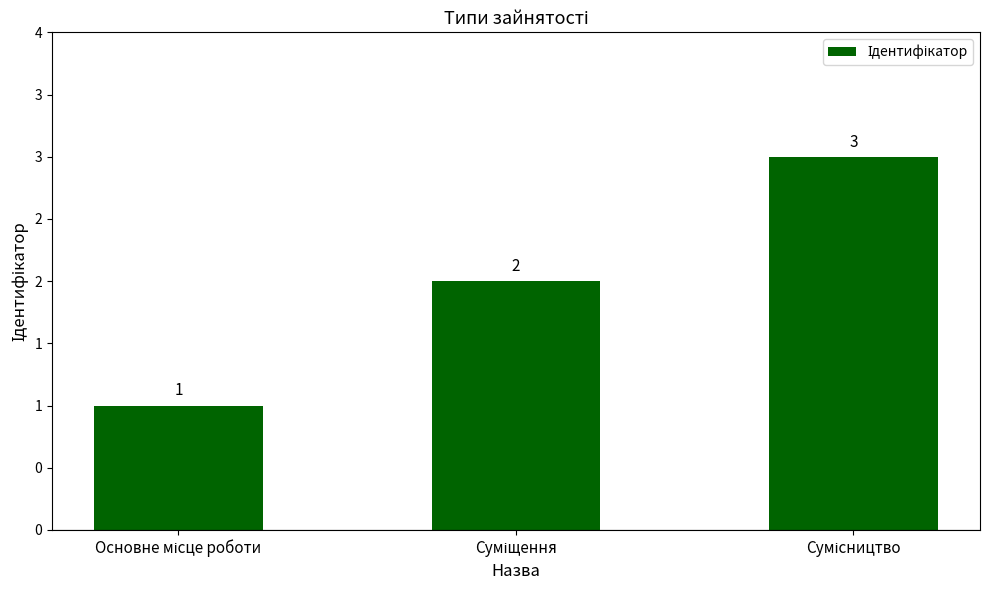

The chart shows a value of 3 at Сумісництво. True or false?

True